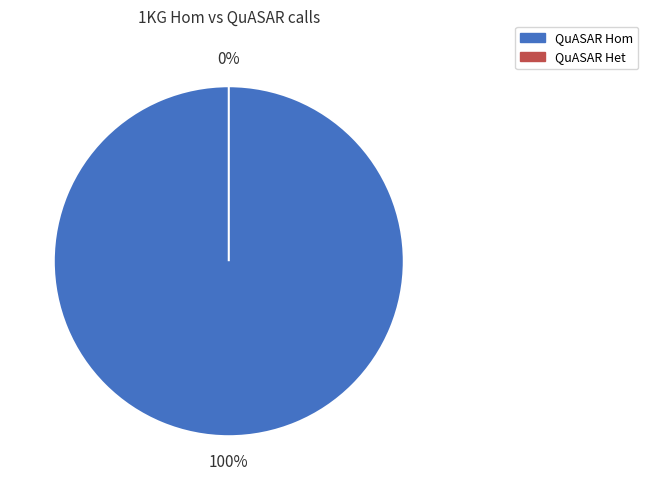

To the nearest percent, what is the difference between the QuASAR Het and QuASAR Hom slice percentages?

100%